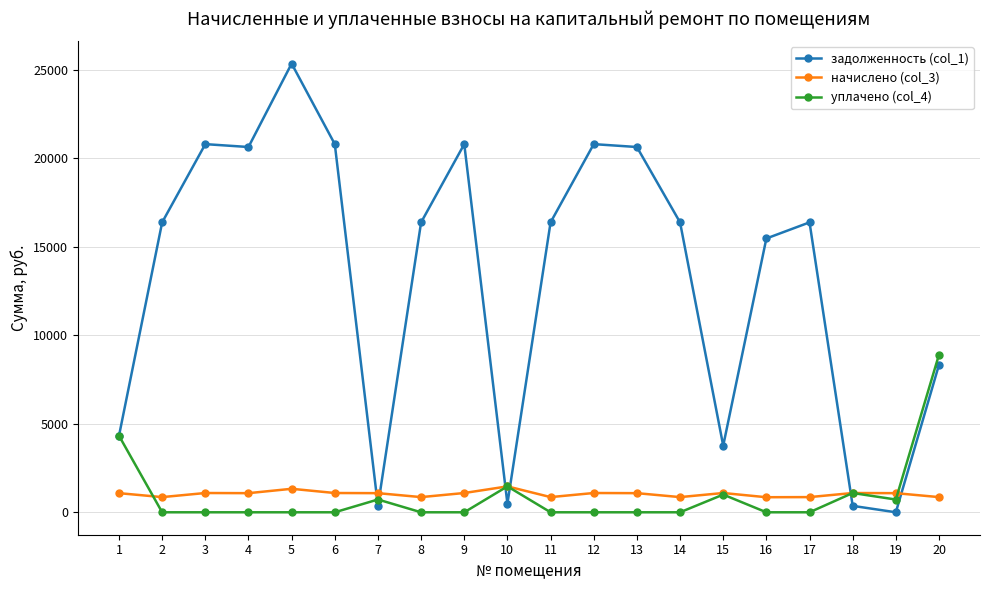

Which series changed the most between 4 and 18?

задолженность (col_1)